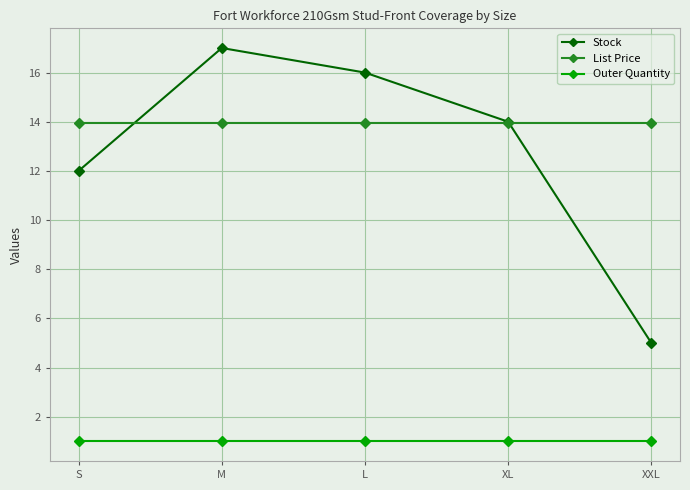

Is this an area chart (filled region under the line)?

No